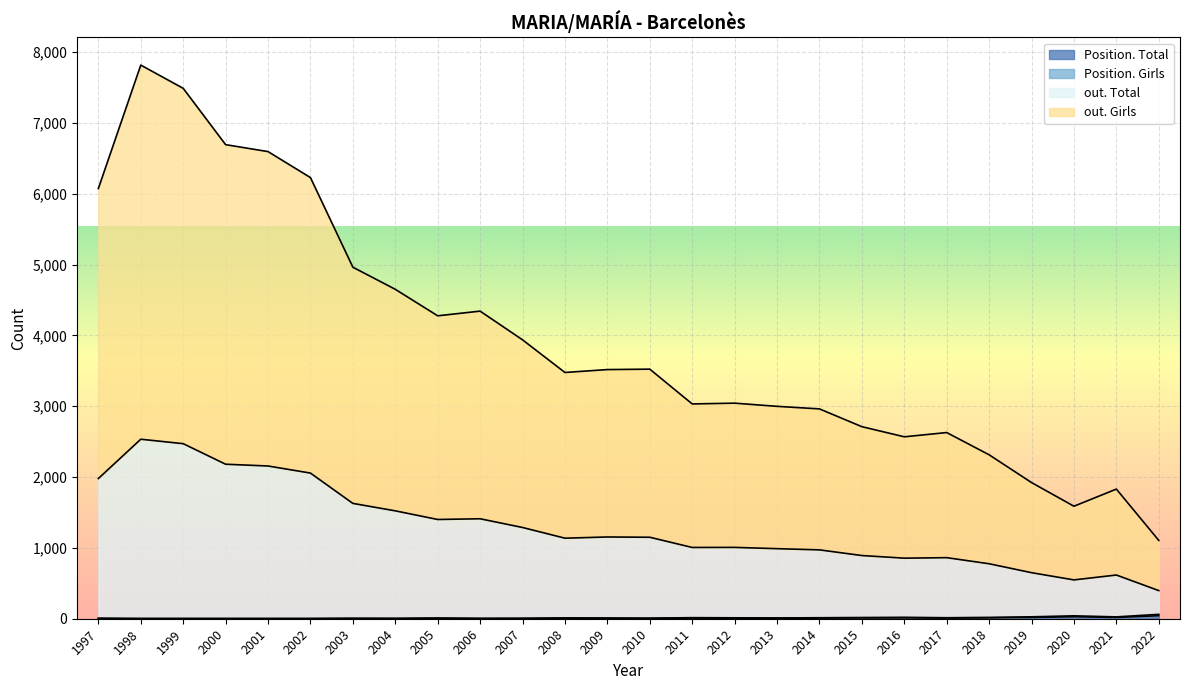

True or false: Position. Total and out. Girls cross at least once.

False